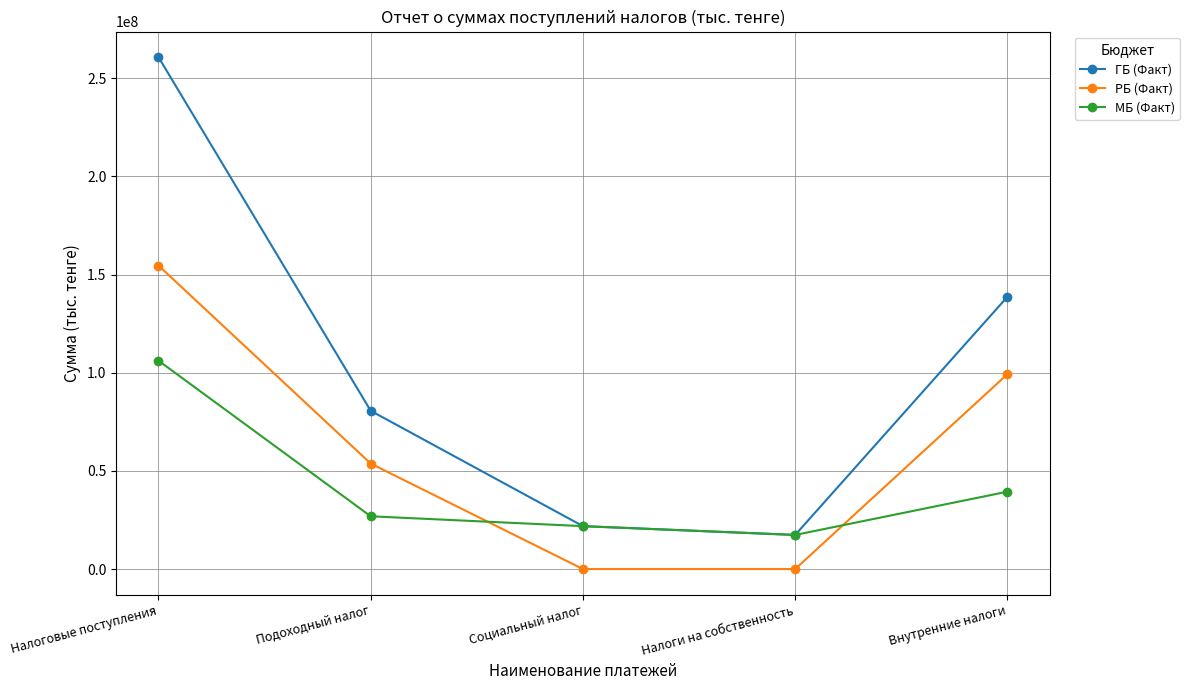

At which label does МБ (Факт) reach its peak?

Налоговые поступления